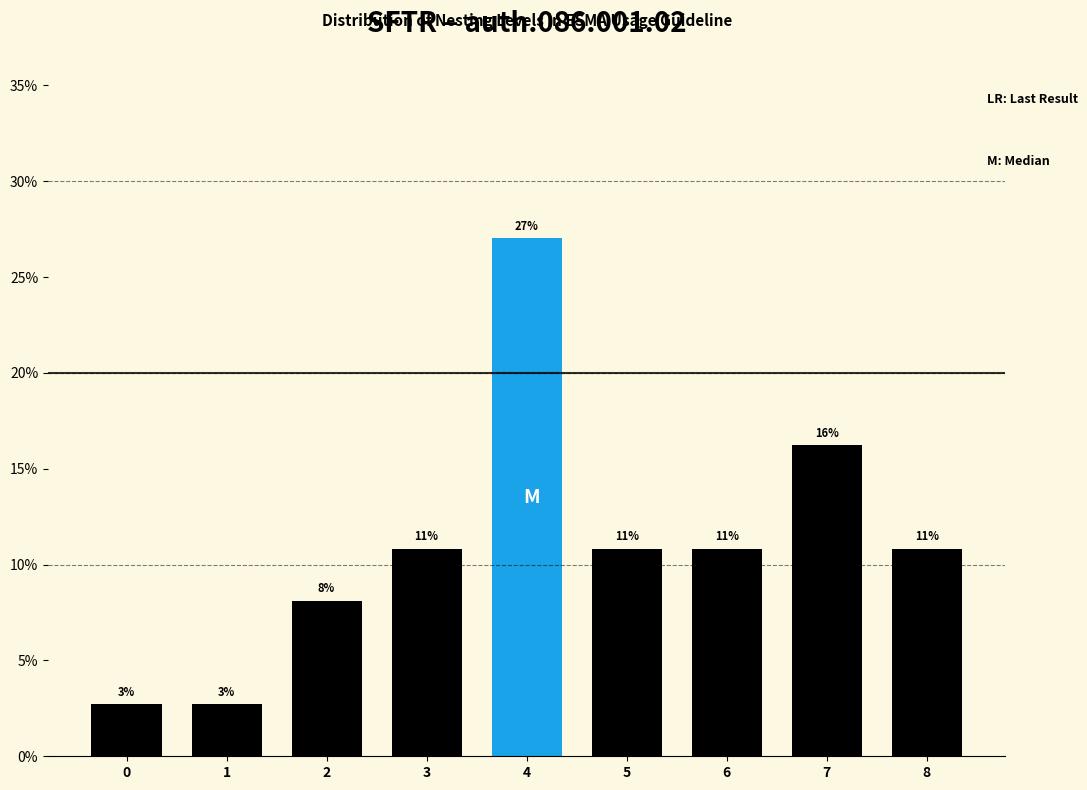

Does the chart contain any negative values?

No